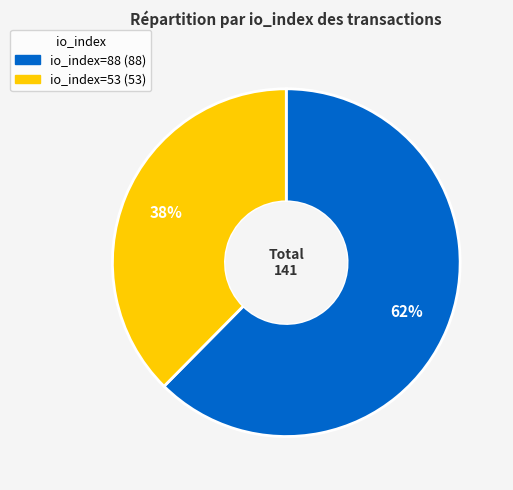

Is there a majority slice in this chart?

Yes